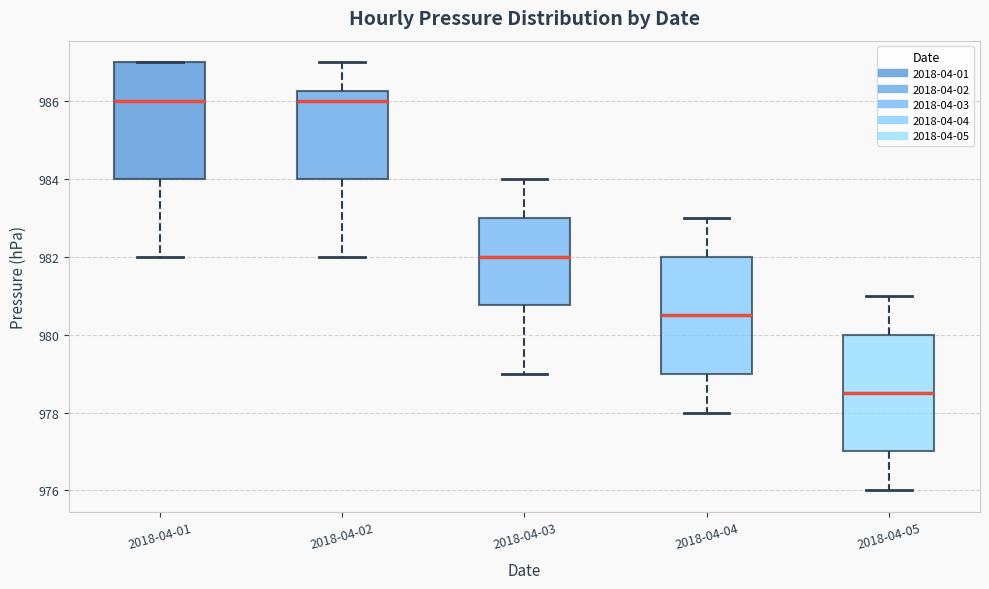

Reading left to right, read every box against the y-axis: the position of its median line, the range the box covers, and the ends of its whiskers. The values are not printed on the chart, so give them approximately, as read against the axis.

2018-04-01: median 986.0, box 984.0 to 987.0, whiskers 982.0 to 987.0
2018-04-02: median 986.0, box 984.0 to 986.2, whiskers 982.0 to 987.0
2018-04-03: median 982.0, box 980.8 to 983.0, whiskers 979.0 to 984.0
2018-04-04: median 980.6, box 979.0 to 982.0, whiskers 978.0 to 983.0
2018-04-05: median 978.6, box 977.0 to 980.0, whiskers 976.0 to 981.0